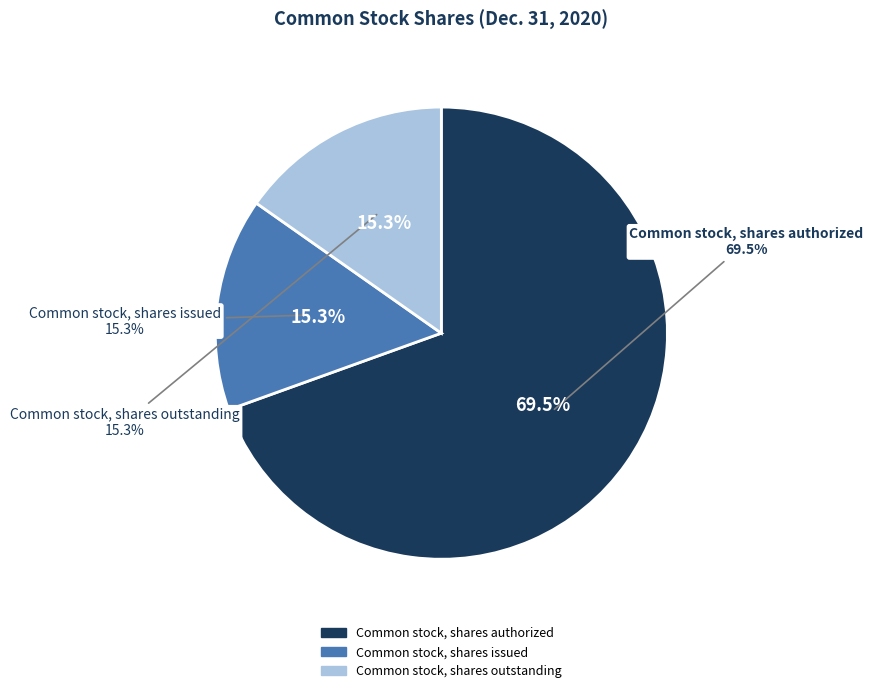

What is the smallest slice in the pie chart?

Common stock, shares issued